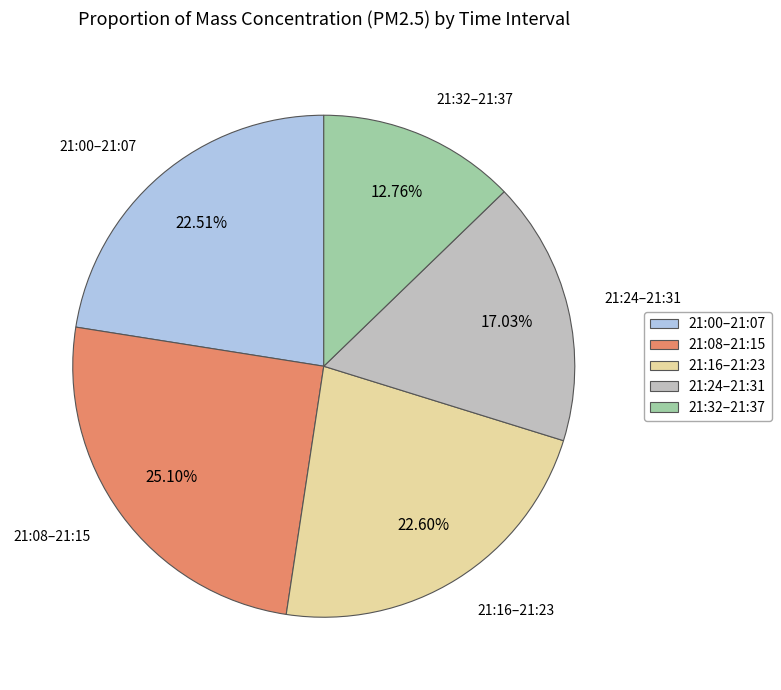

Between 21:16–21:23 and 21:08–21:15, which is larger?

21:08–21:15